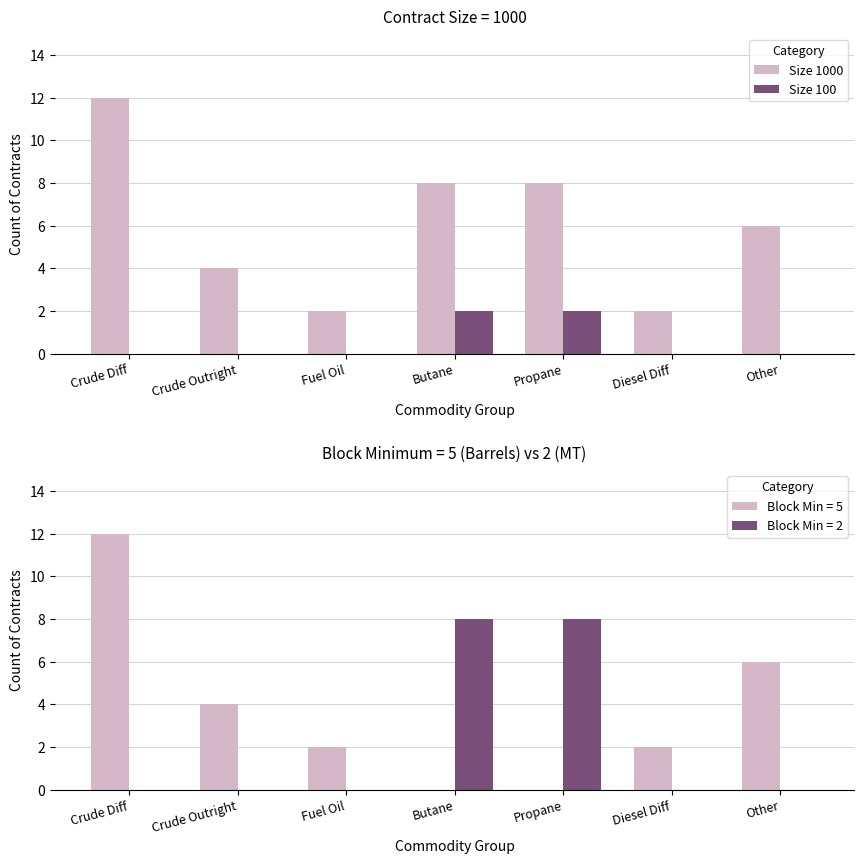

What is the average value of the Size 1000 series?

6